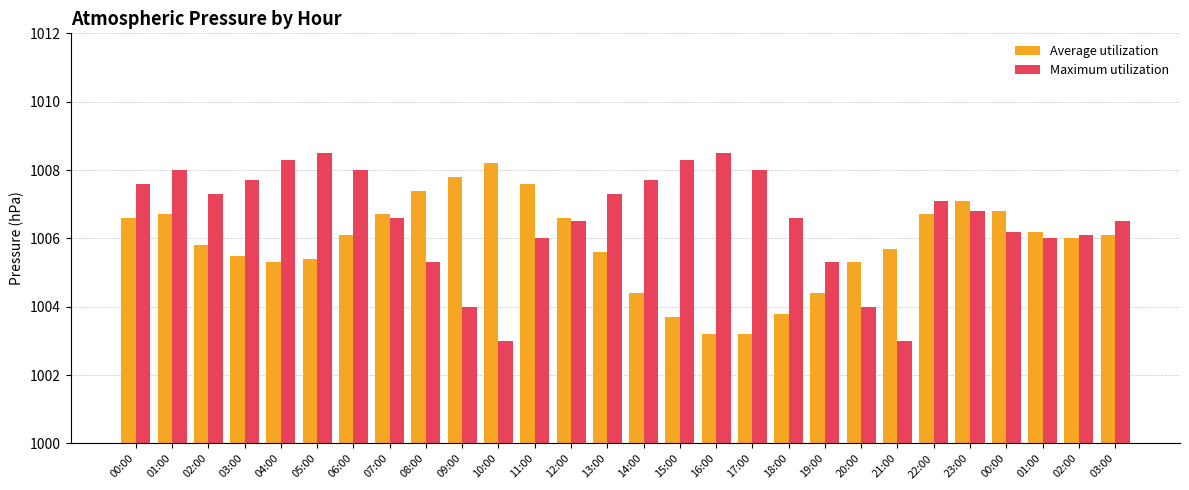

Which series has the widest spread of values?

Maximum utilization